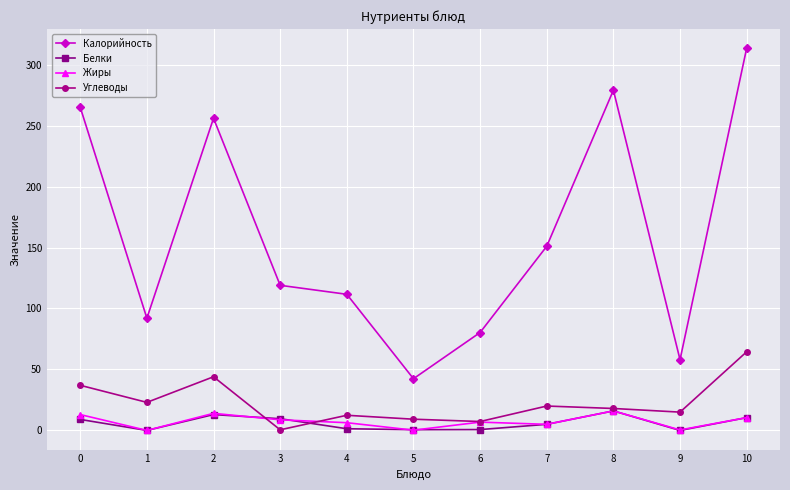

Where is the first local minimum for Жиры?

1